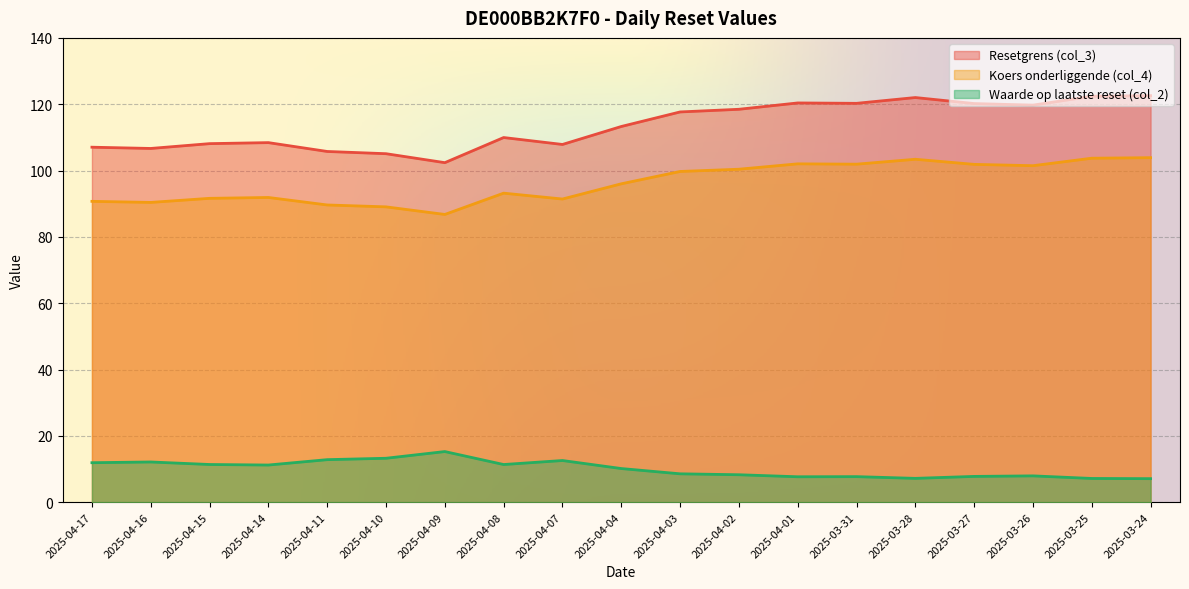

What is the label of the 10th point from the left?

2025-04-04